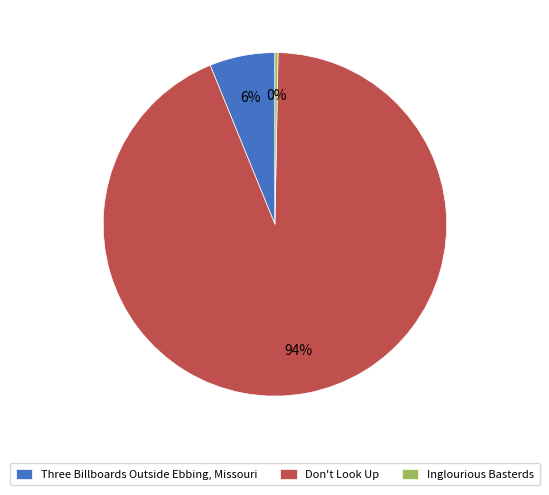

What percentage is the Three Billboards Outside Ebbing, Missouri slice, to the nearest percent?

6%